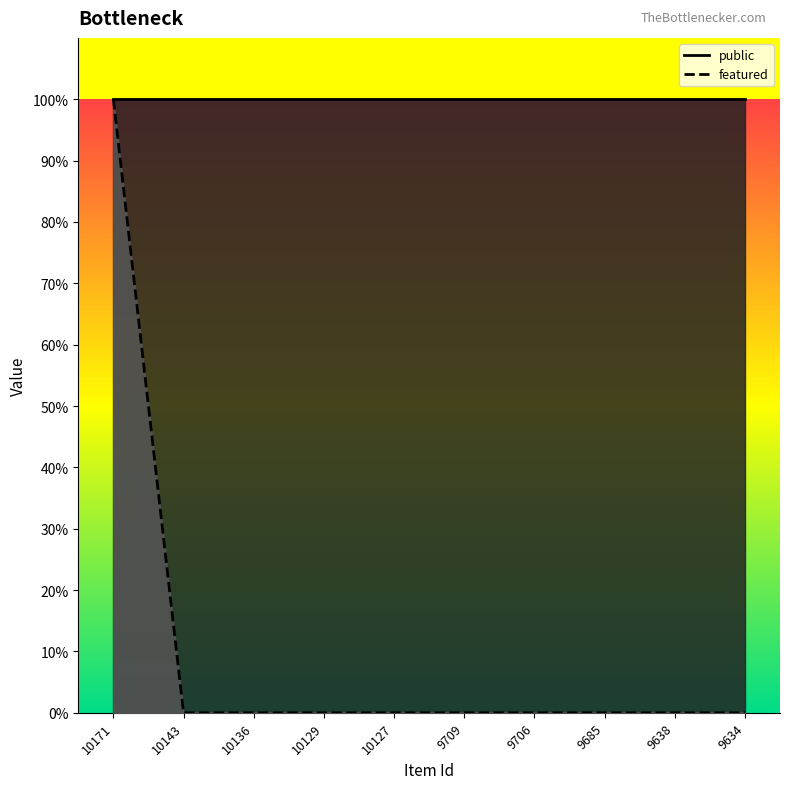

Reading right to left, what are all the values shown in this chart?

0	0	0	0	0	0	0	0	0	1